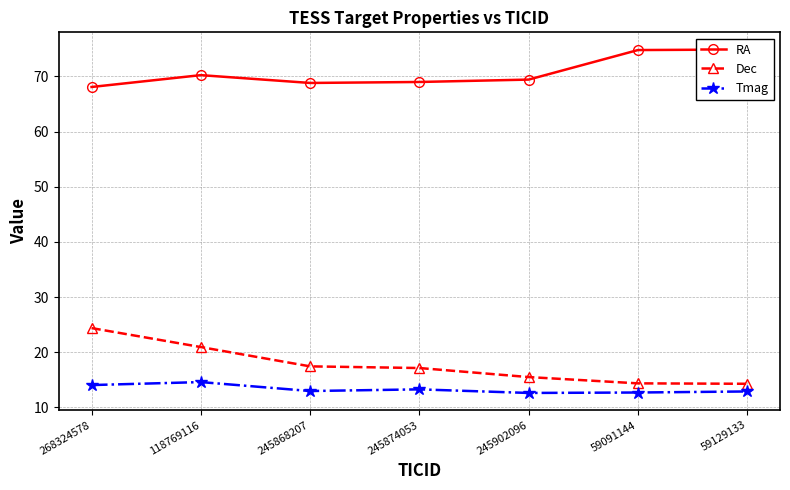

What is the maximum value shown in the chart?

74.9